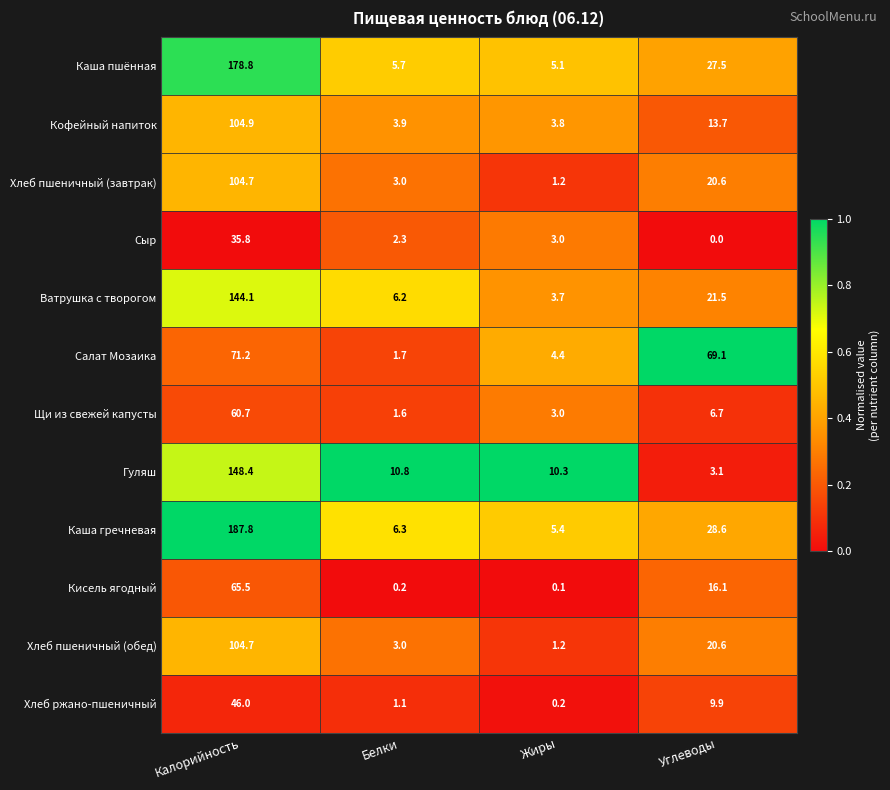

List the labels in order of Хлеб пшеничный (завтрак) value, largest first.

Калорийность, Углеводы, Белки, Жиры